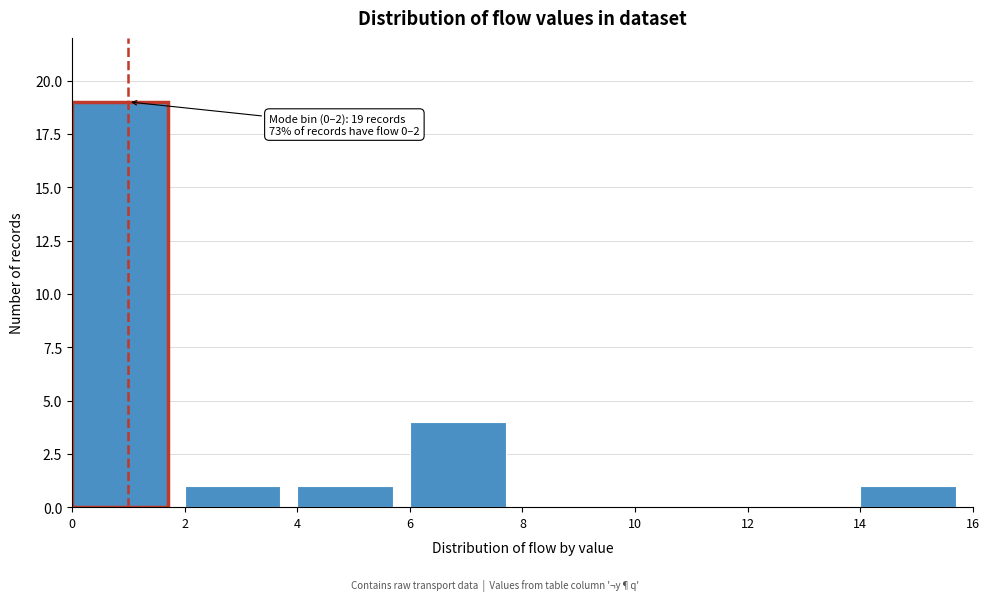

Which range on the x-axis has the tallest bar?

0 to 2